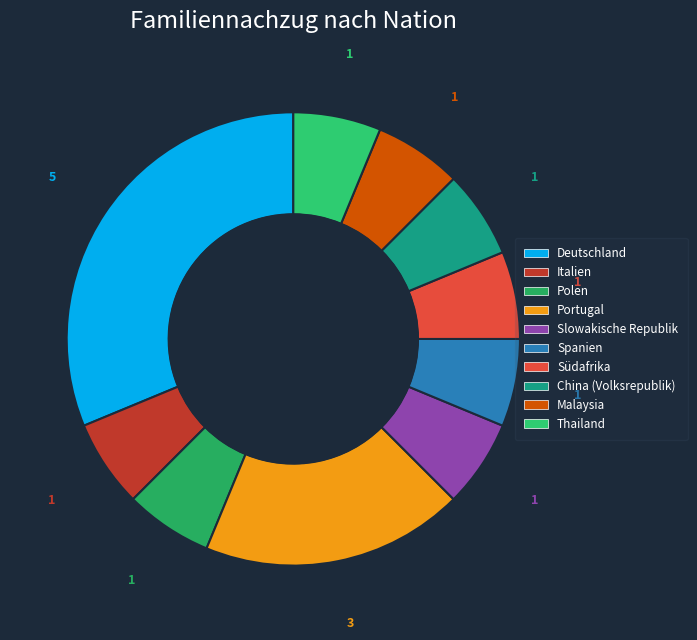

Does any single category account for the majority?

No